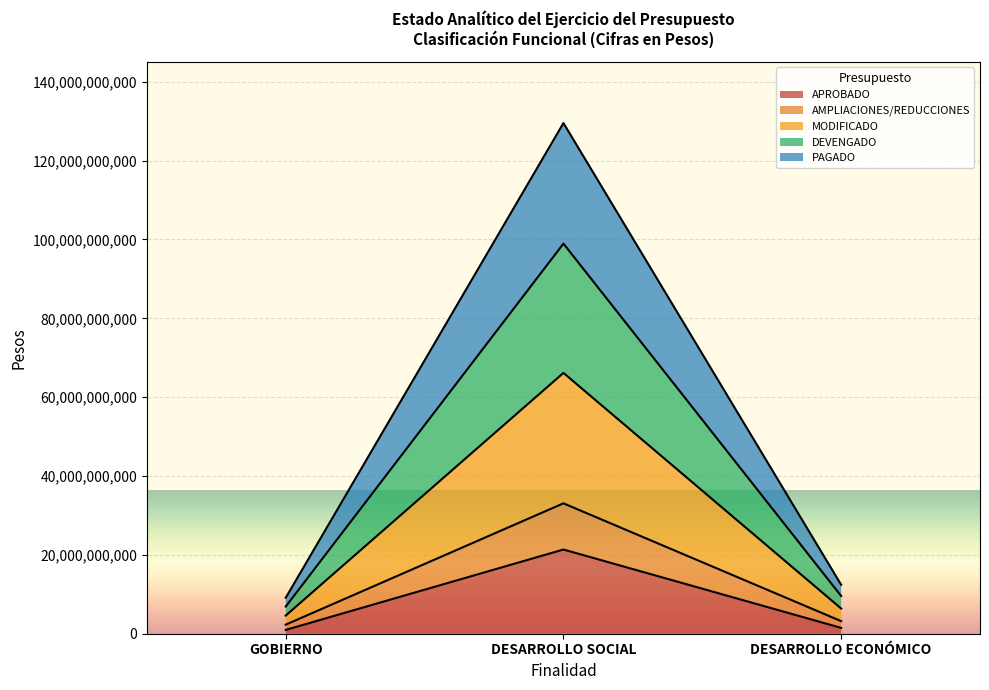

What is the maximum value for APROBADO?

21357040630